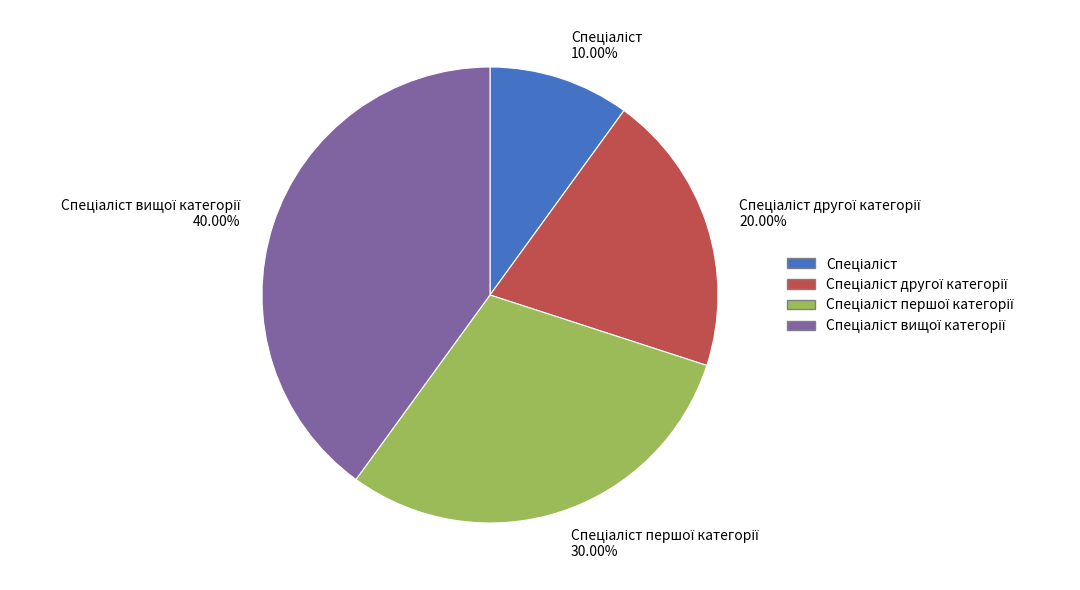

How many segments does this pie chart have?

4